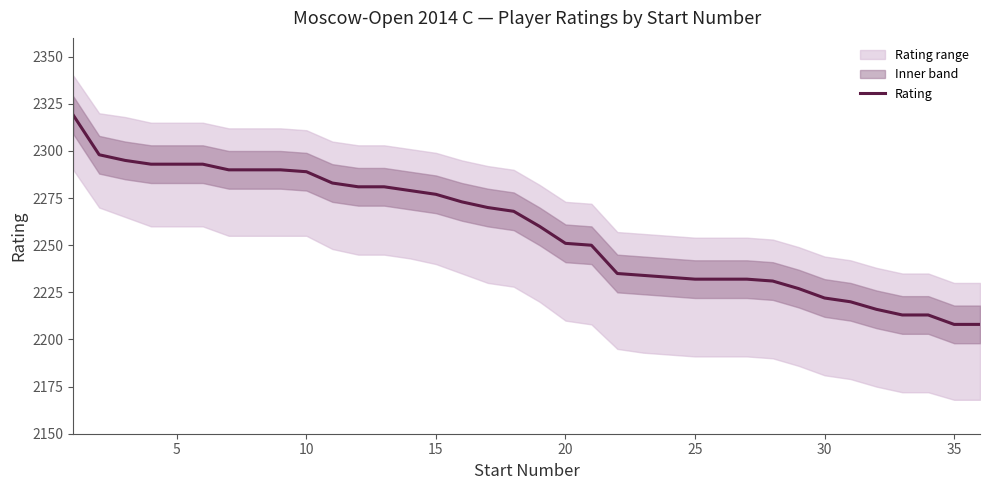

What is the minimum value for Rating?

2208